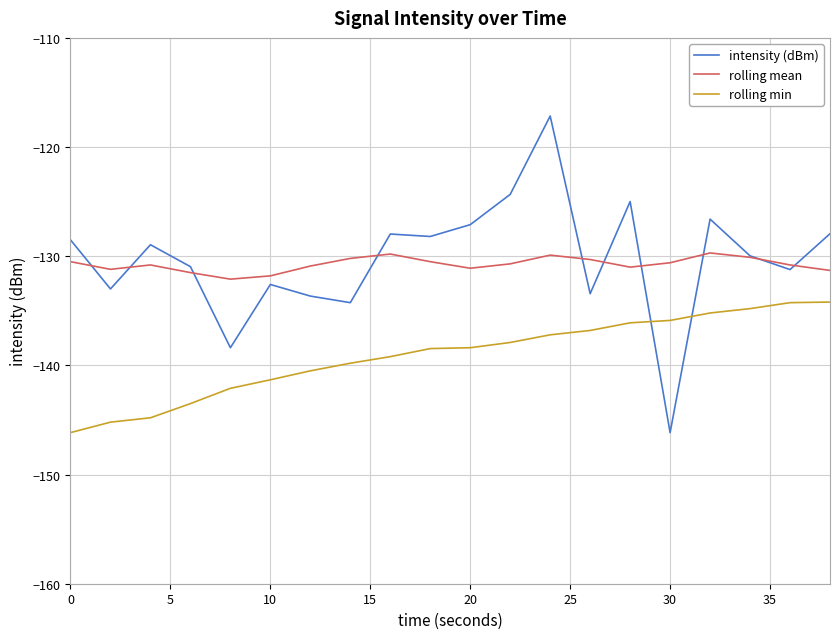

Which series has the largest range (max minus min)?

intensity (dBm)